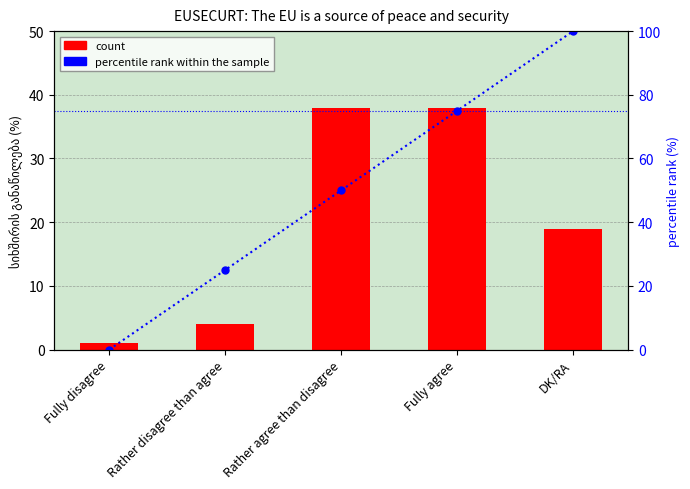

Between Rather agree than disagree and Fully agree, which is larger?

Rather agree than disagree